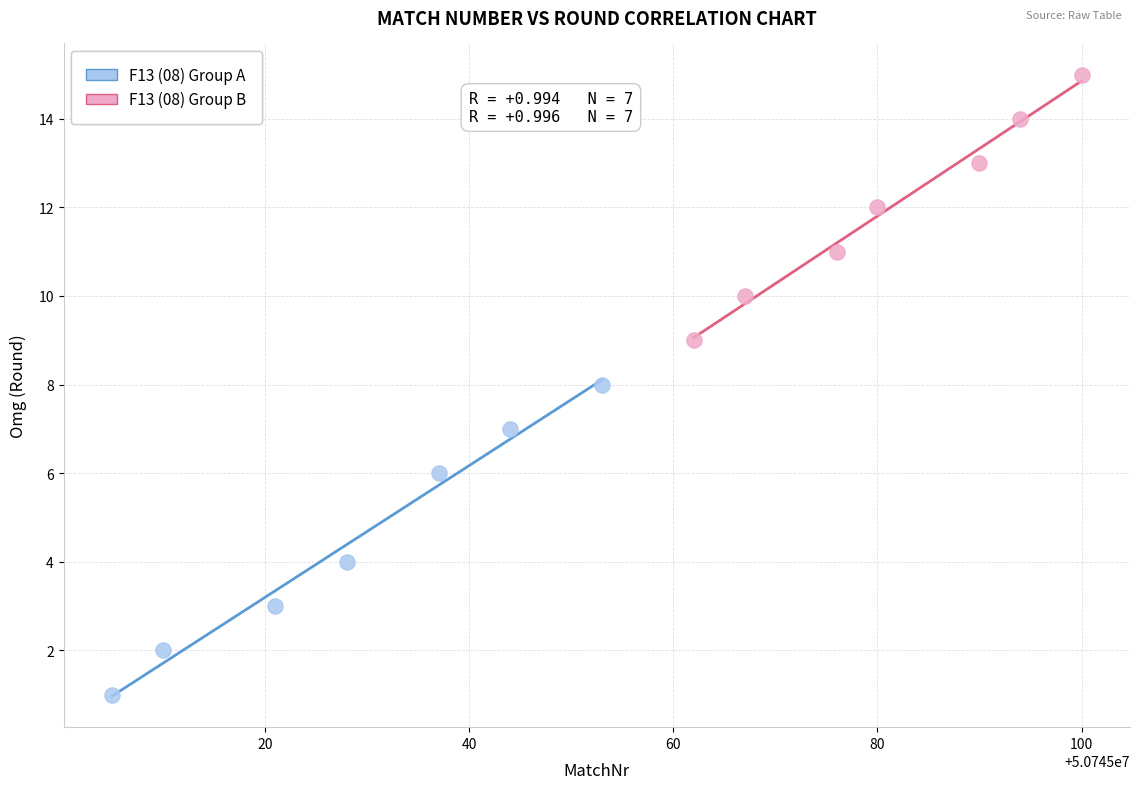

What are all the series names shown in the legend?

F13 (08) Group A, F13 (08) Group B